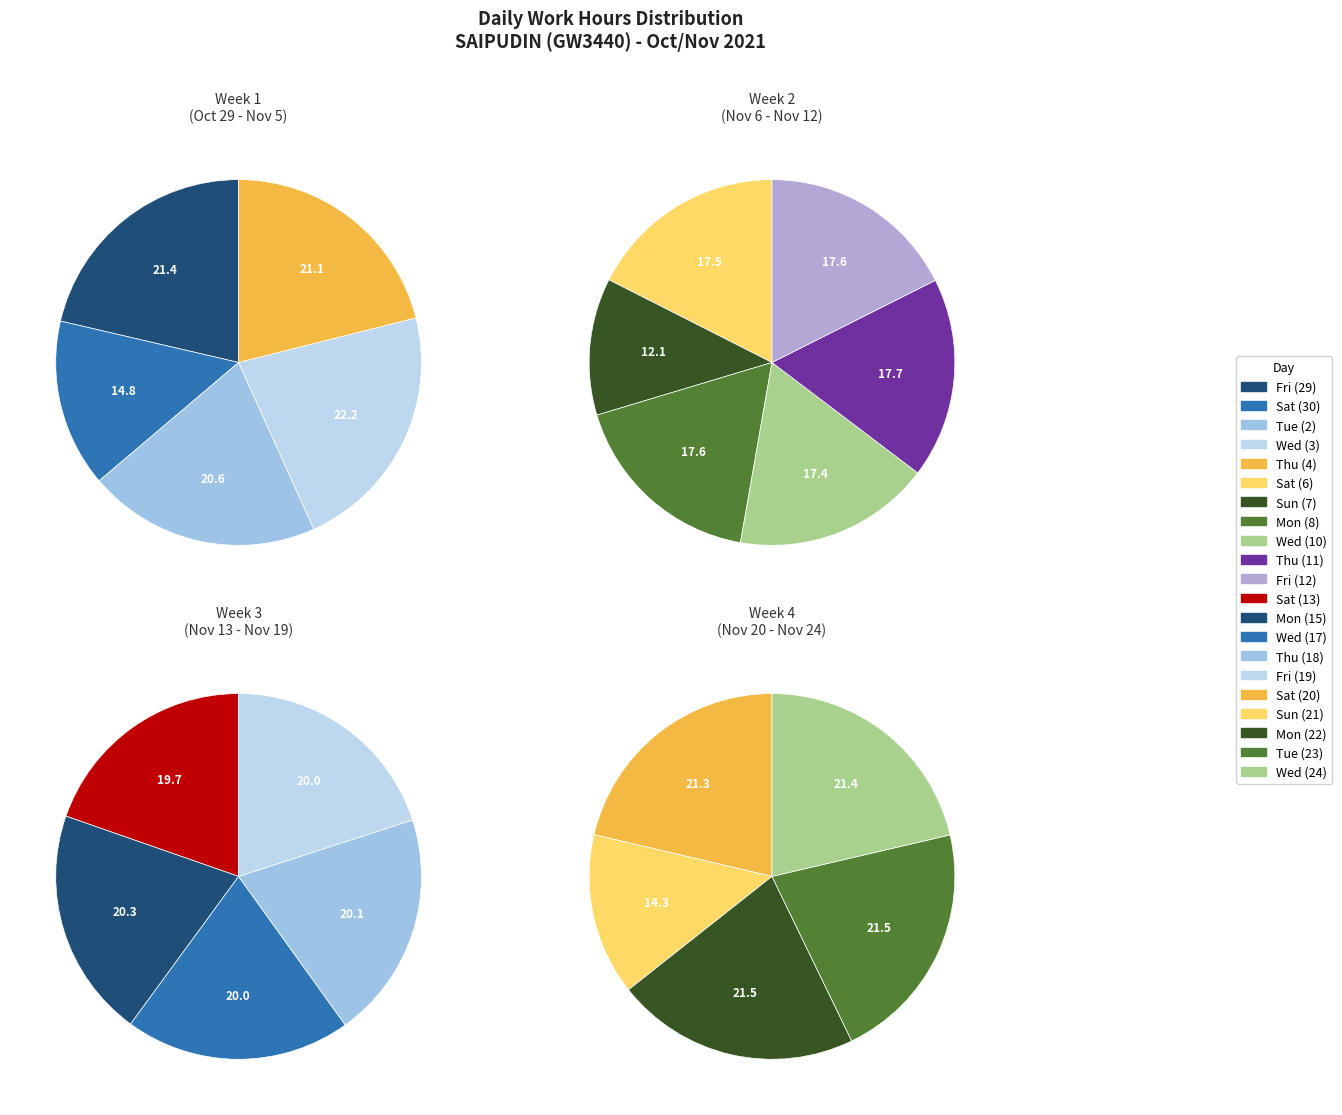

What percentage is the Fri (19) slice, to the nearest percent?

5%